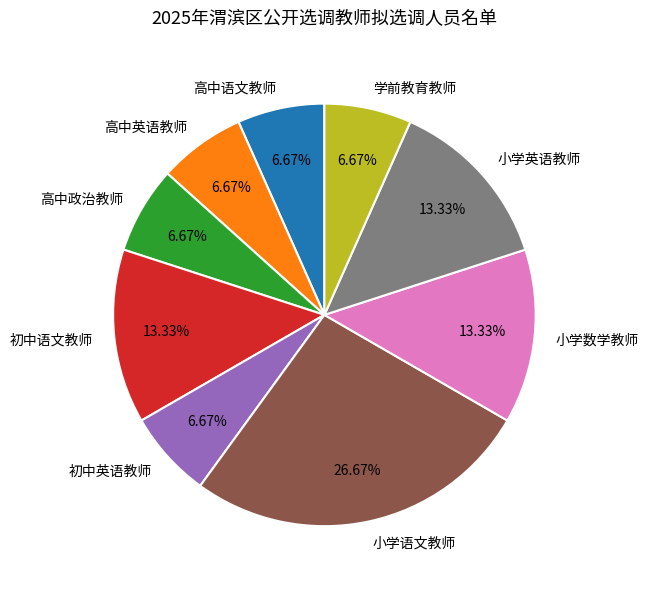

To the nearest percent, what portion does 学前教育教师 represent?

7%